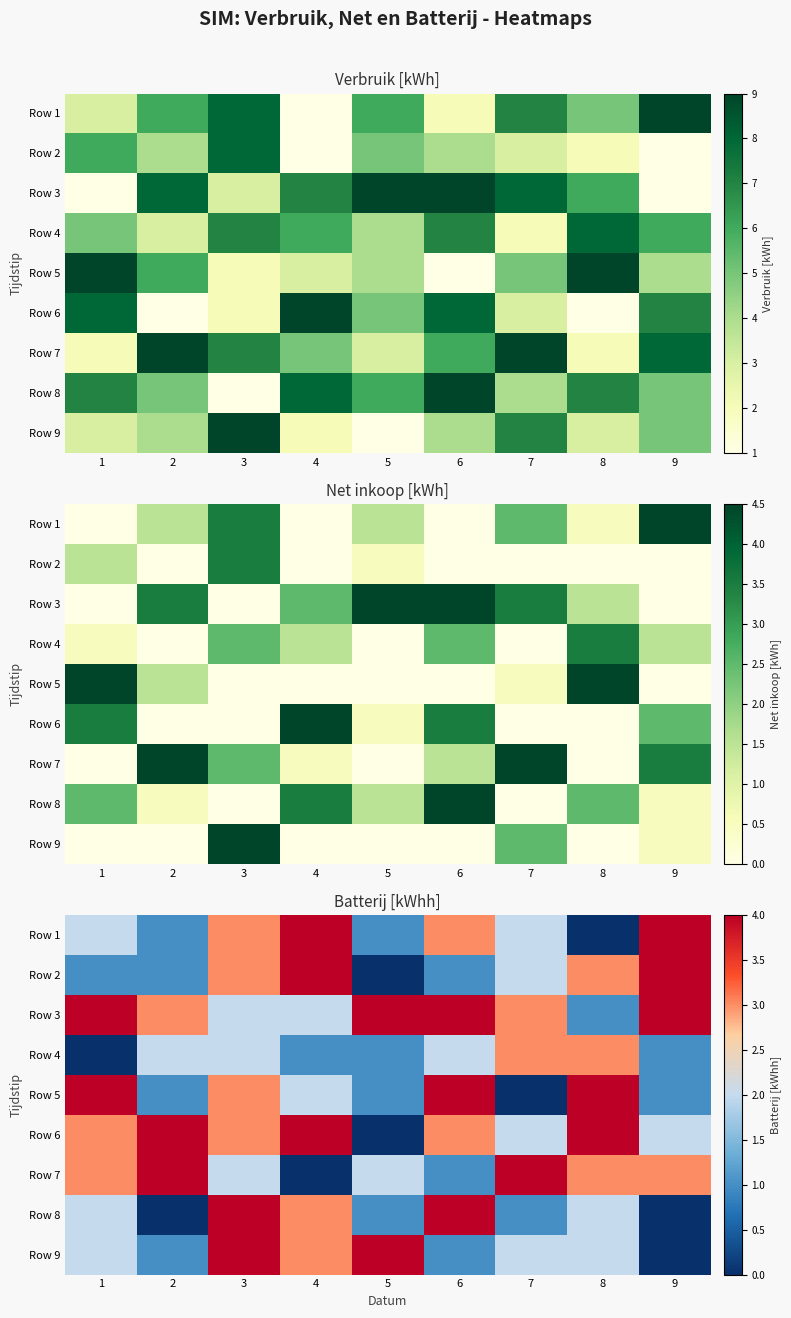

Rank the categories by Row 7 value from highest to lowest.

2, 7, 1, 8, 9, 3, 5, 6, 4